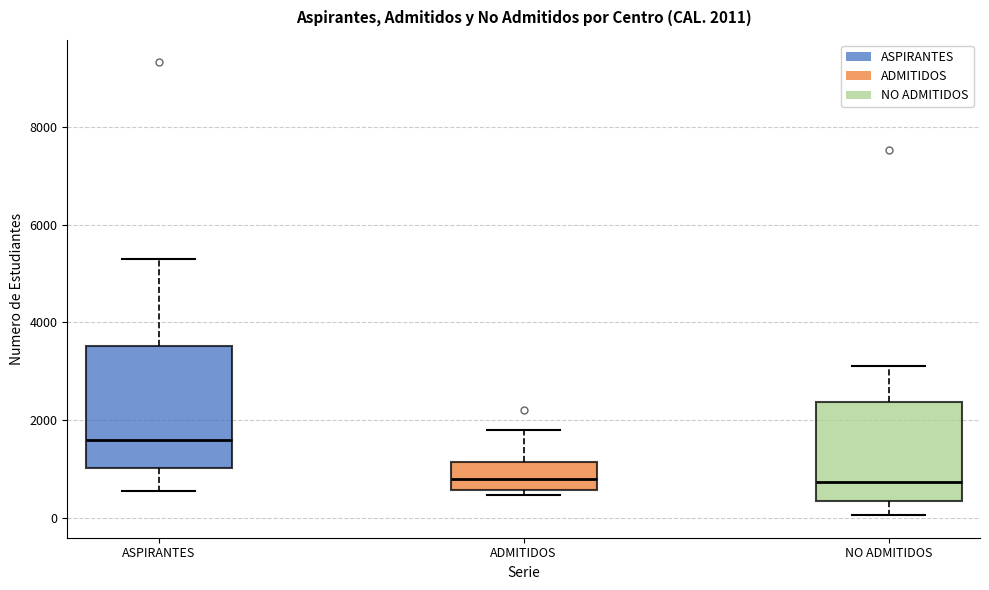

Which box is the tallest, from its lower edge to its upper edge?

ASPIRANTES